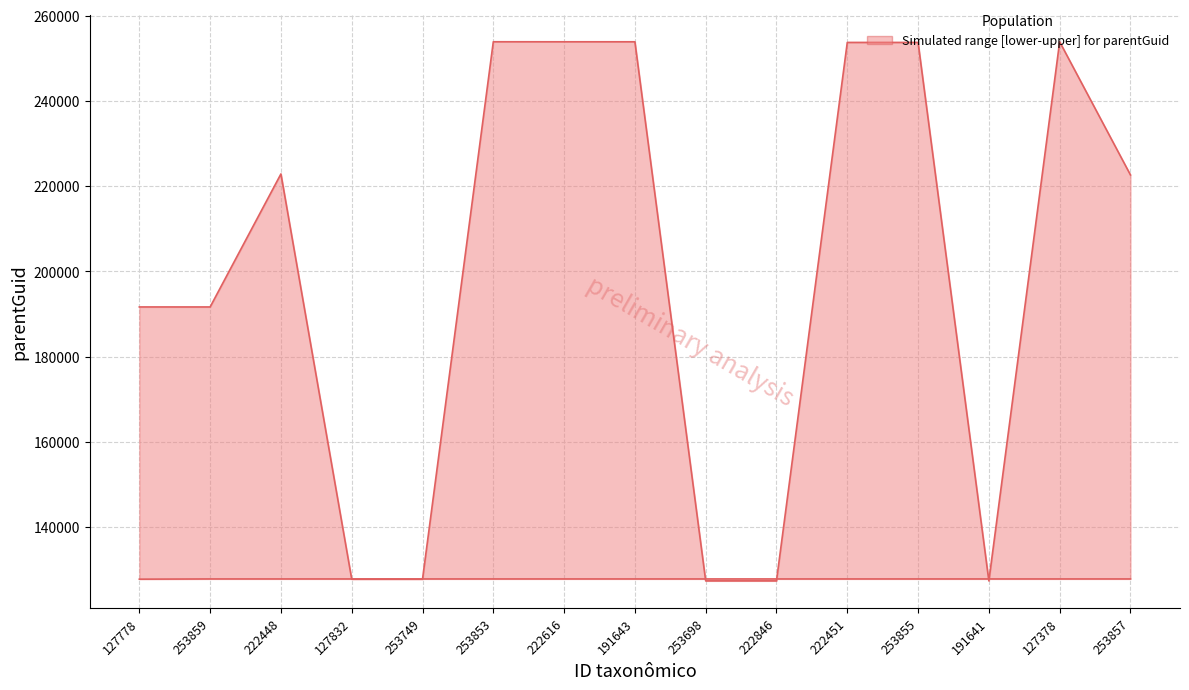

The lower series shows 127832 at 253749. True or false?

True